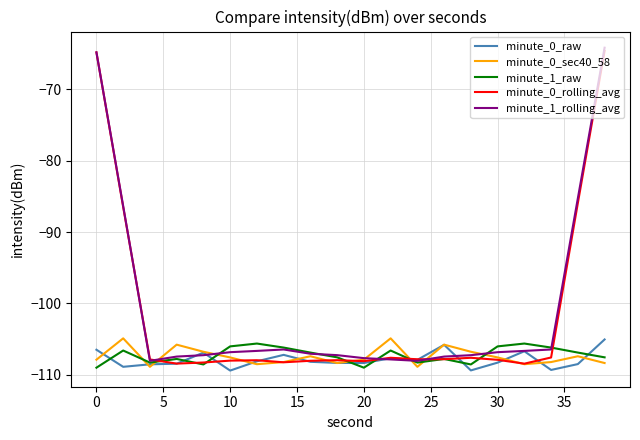

What is the lowest value of the minute_1_rolling_avg series?

-108.1